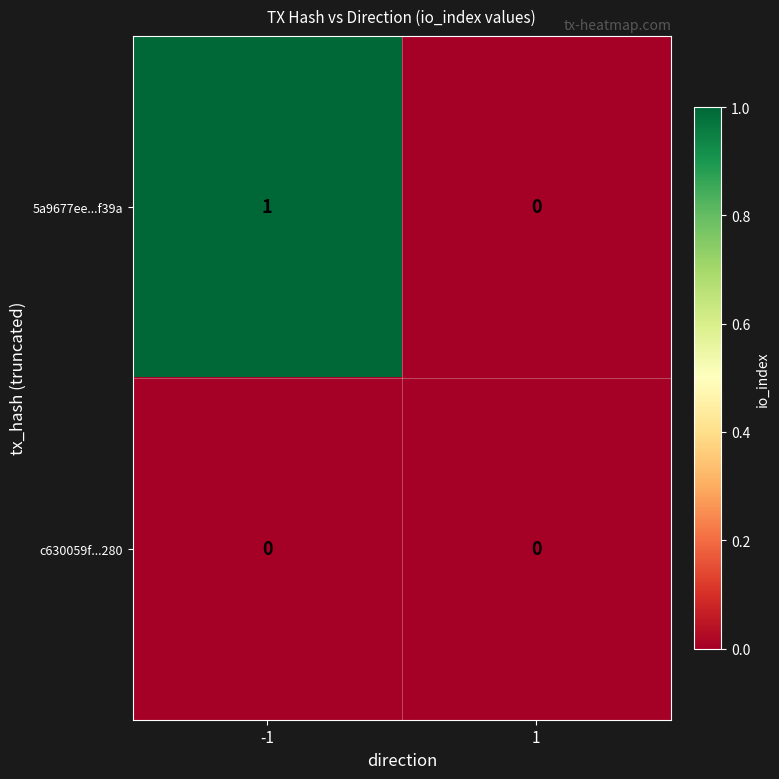

Which series changed the most between -1 and 1?

5a9677ee...f39a